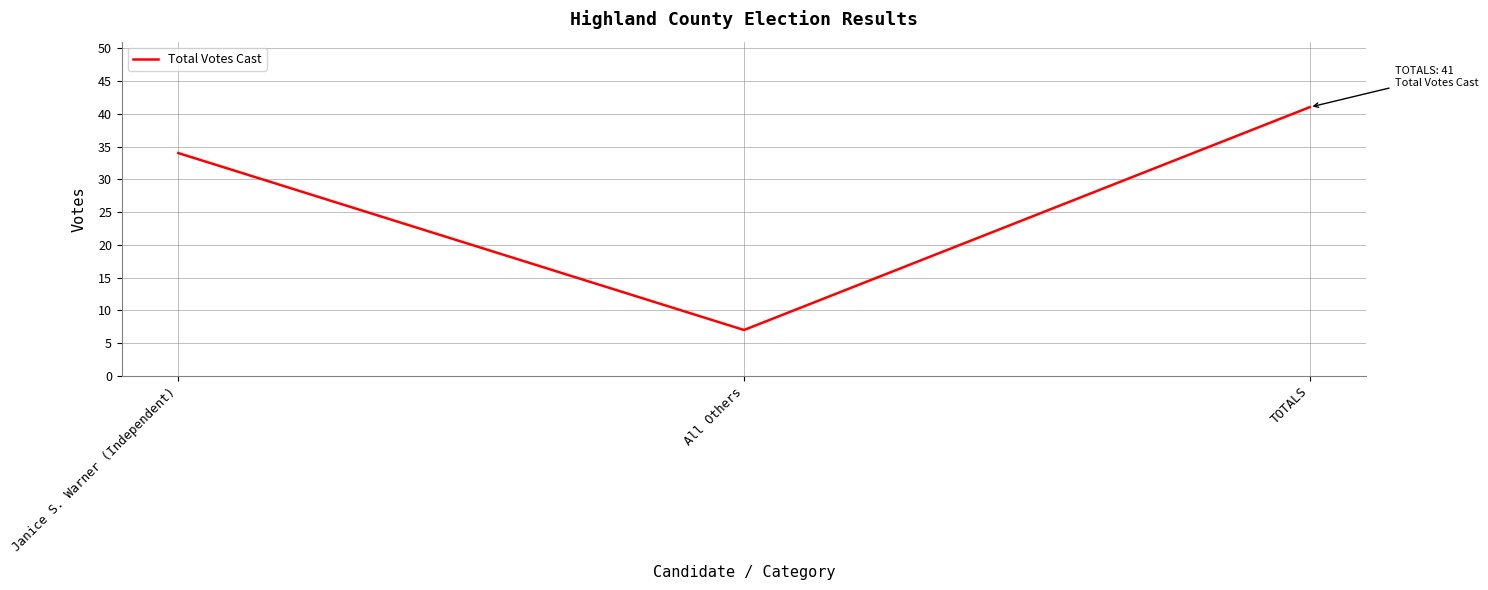

What is the approximate value at Janice S. Warner (Independent), to the nearest 10?

30